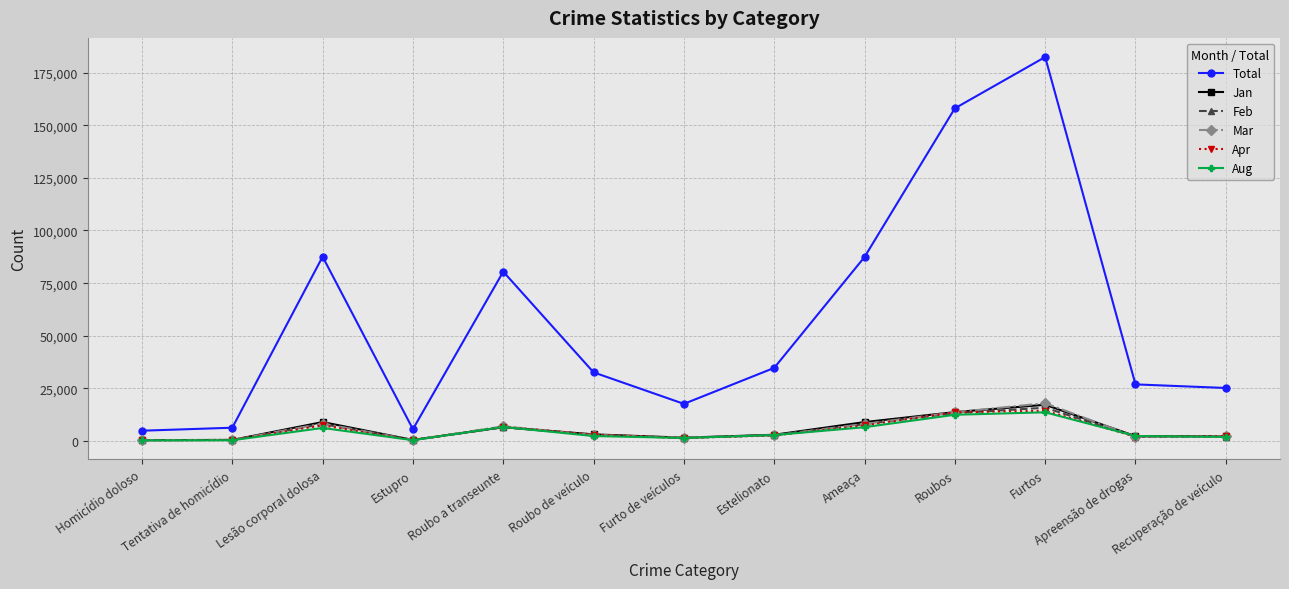

The value of Jan at Furtos is 4208. True or false?

False